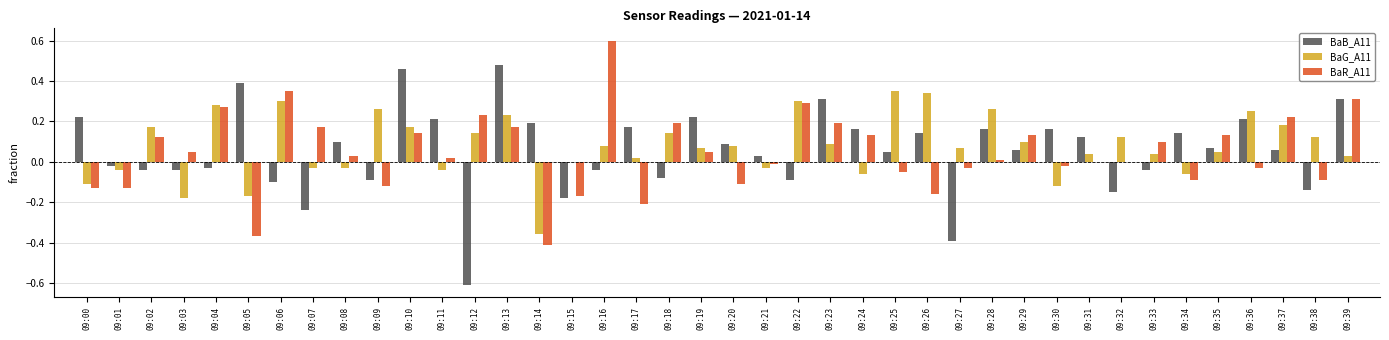

The value of BaR_A11 at 09:28 is 0.0. True or false?

True